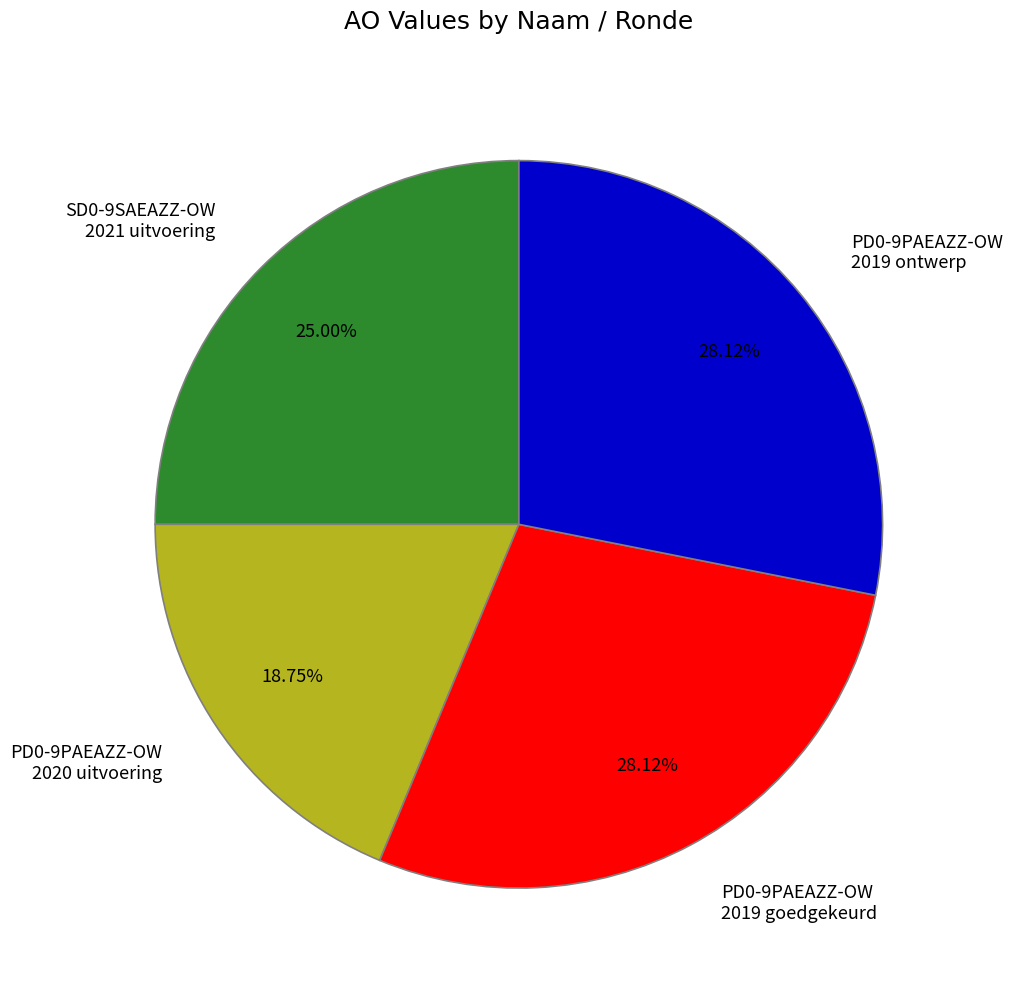

Do SD0-9SAEAZZ-OW 2021 uitvoering and PD0-9PAEAZZ-OW 2019 goedgekeurd together represent more than half of the pie?

Yes